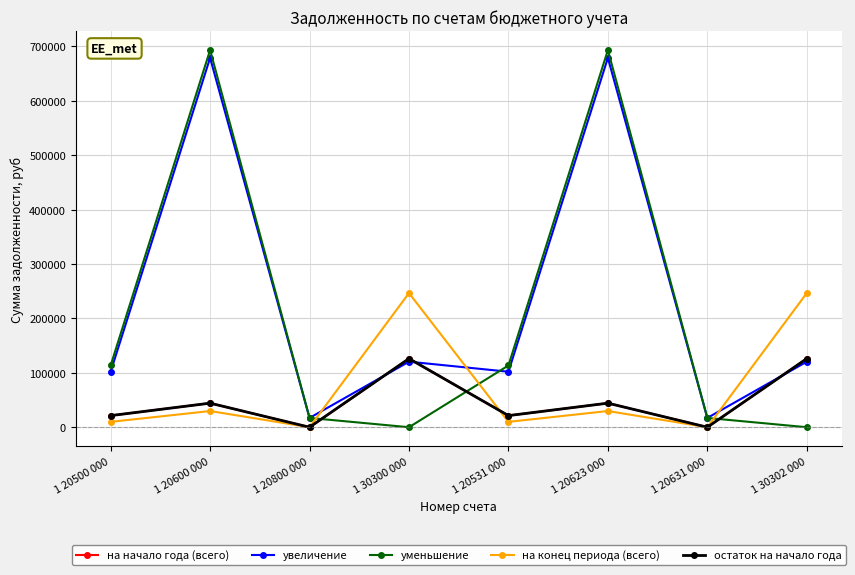

Which series has the largest range (max minus min)?

уменьшение